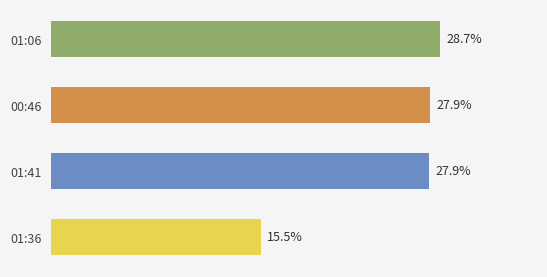

Which has a higher value, 00:36 or 01:41?

01:41